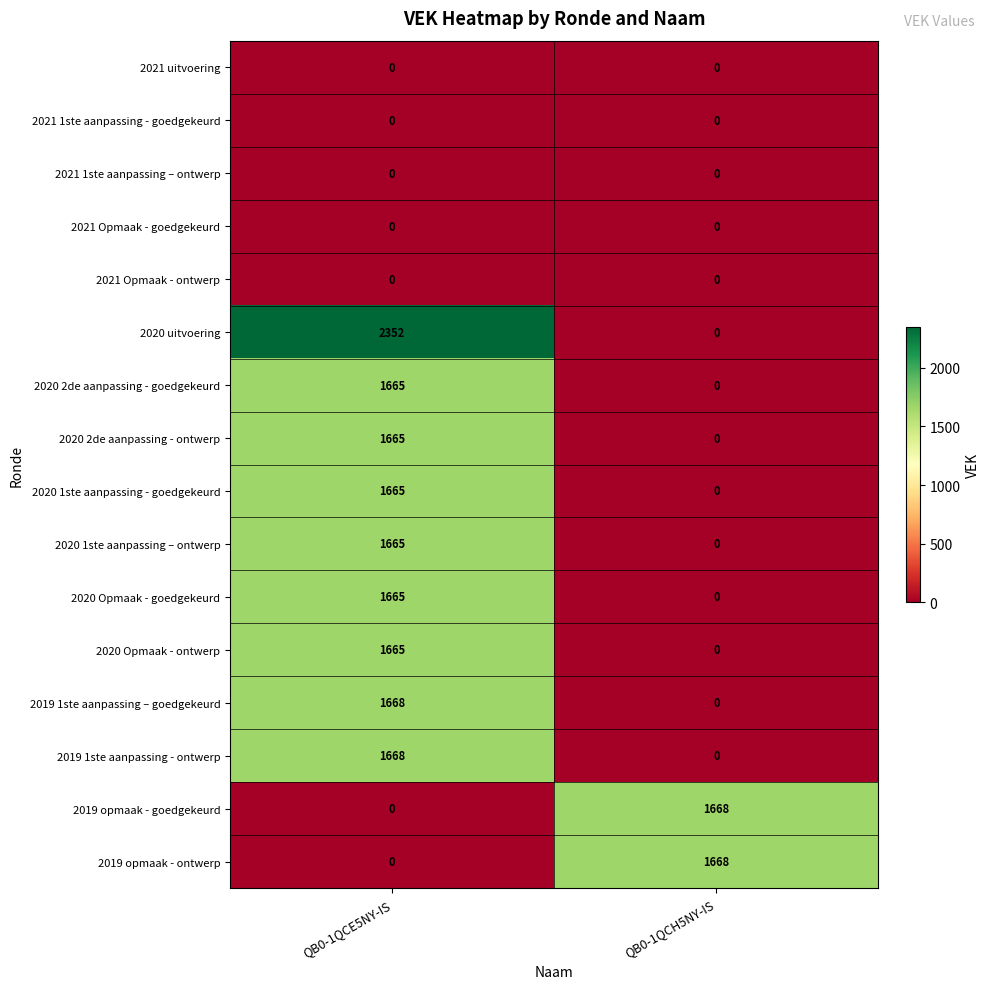

Which series changed the most between QB0-1QCE5NY-IS and QB0-1QCH5NY-IS?

2020 uitvoering